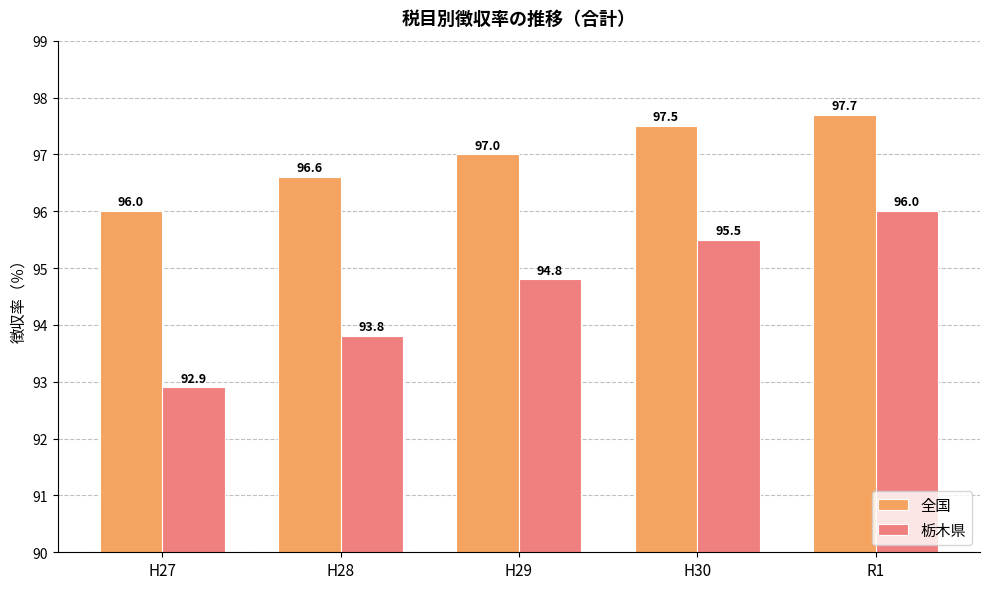

What is the maximum value shown in the chart?

97.7